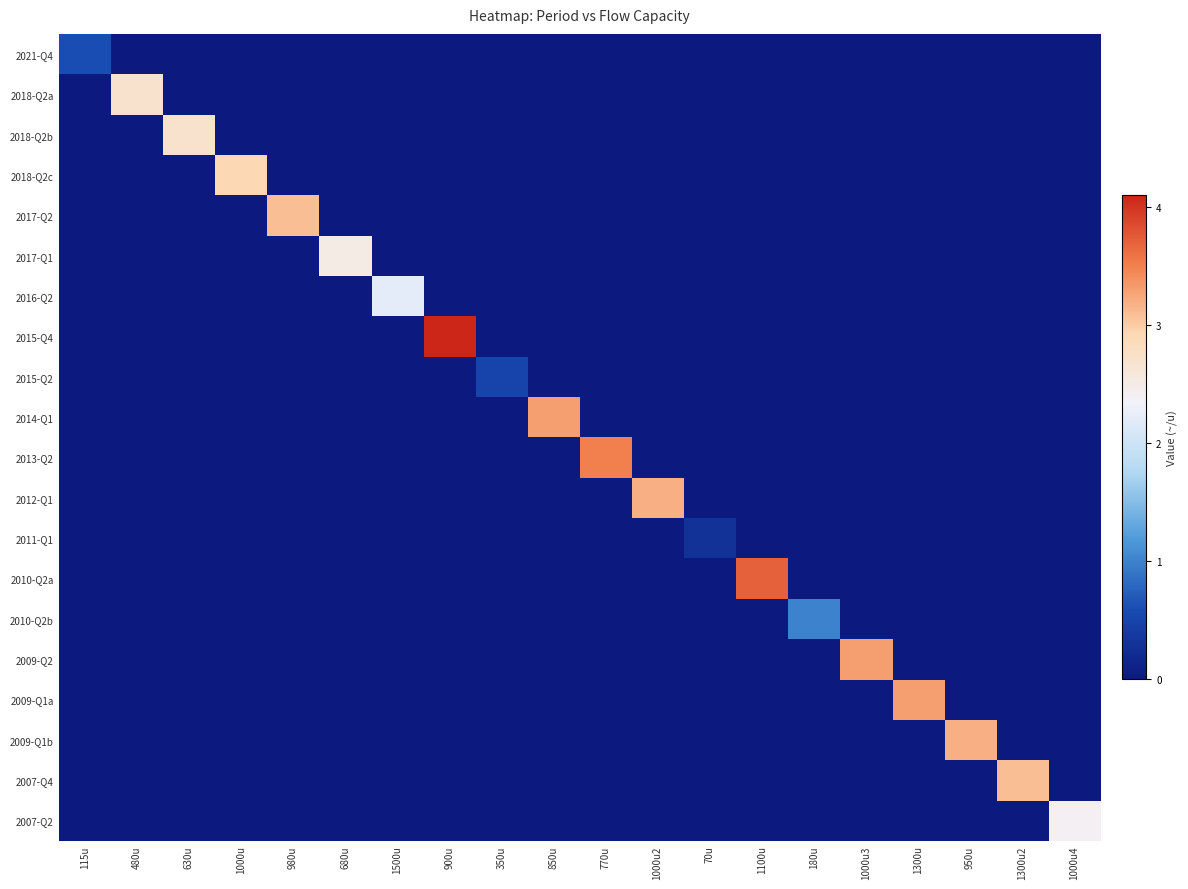

How many series are shown in this chart?

20